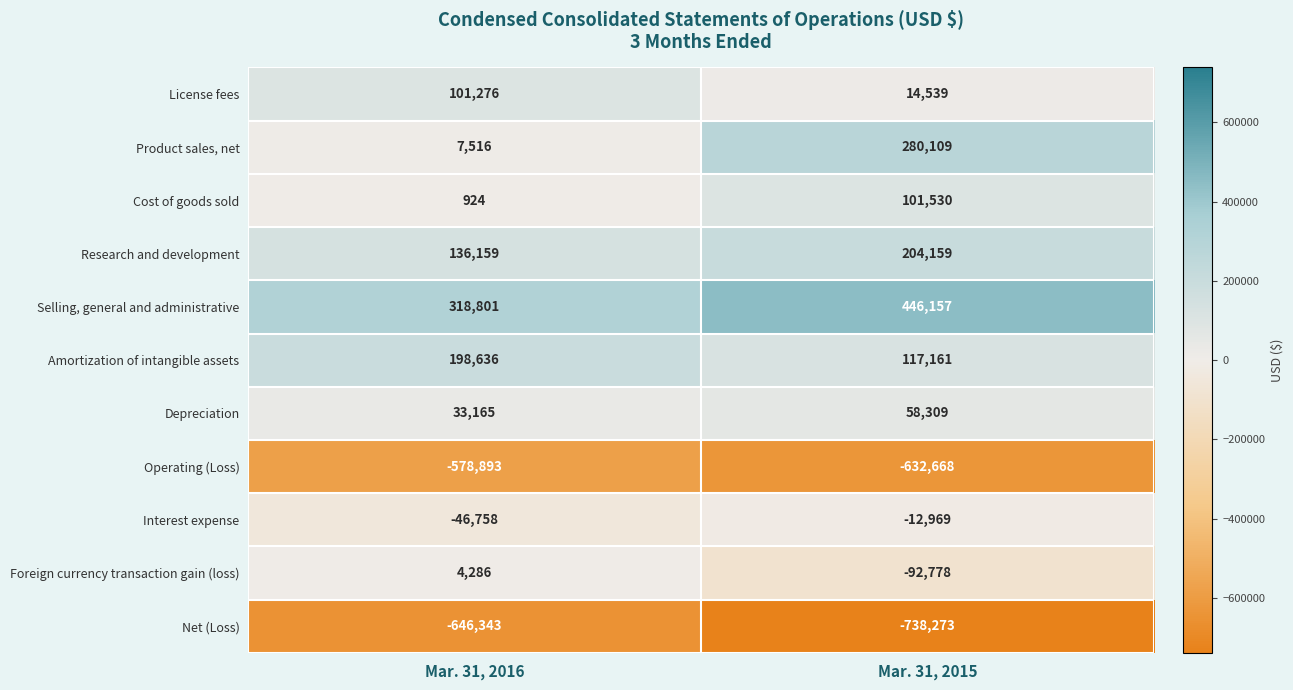

Which series changed the most between Mar. 31, 2016 and Mar. 31, 2015?

Product sales, net